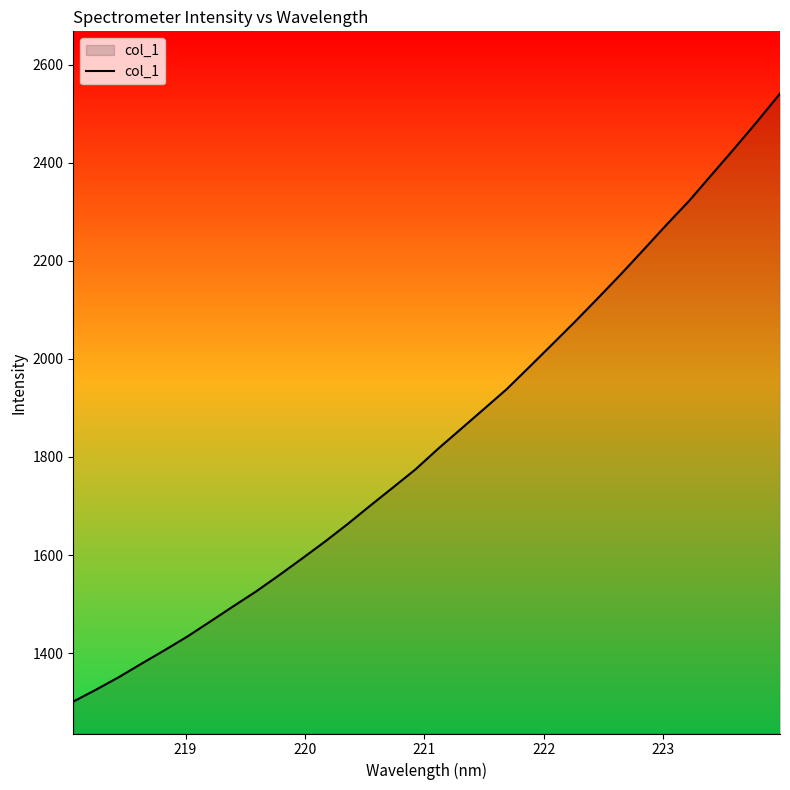

What is the smallest value displayed?

1301.3